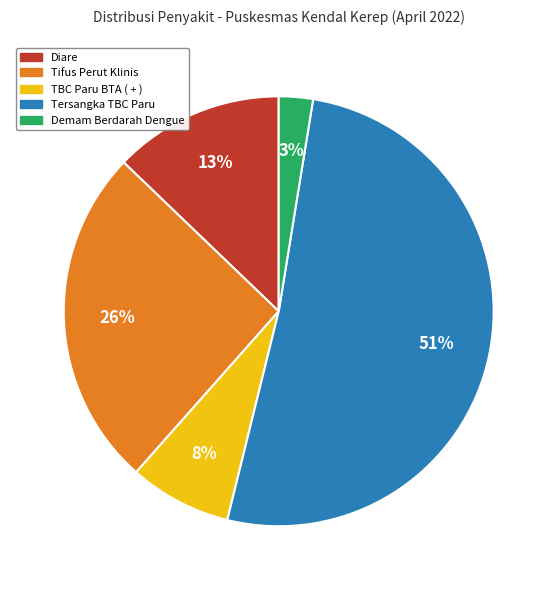

Combined, do Diare and Tifus Perut Klinis account for over 50%?

No